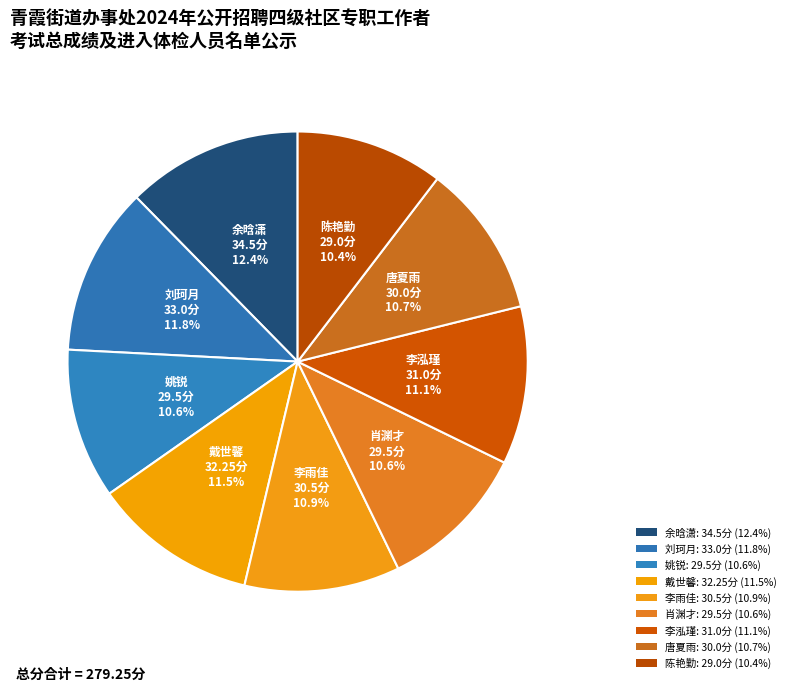

Does any single category account for the majority?

No